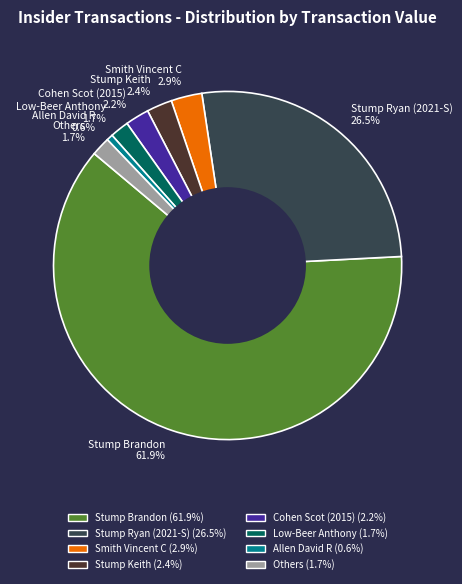

Is the sum of Low-Beer Anthony 1.7% and Others 1.7% greater than half?

No